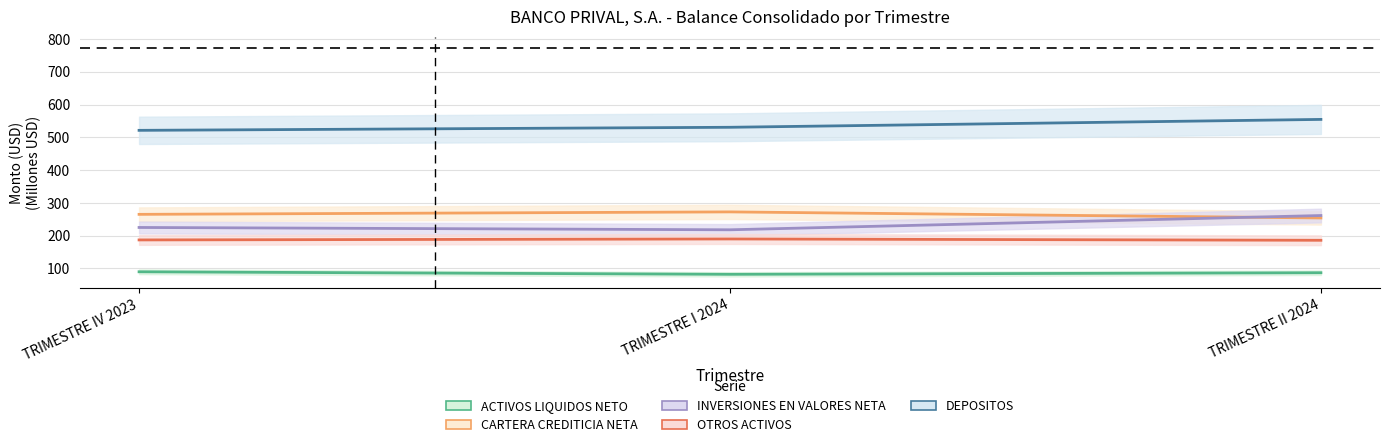

Which series has the widest spread of values?

INVERSIONES EN VALORES NETA